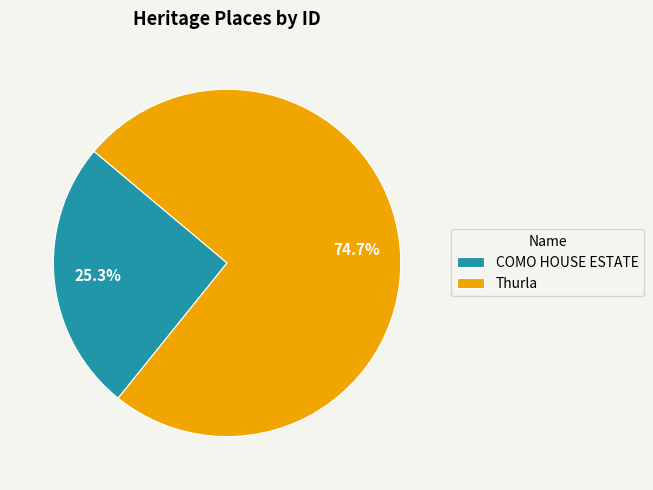

Approximately how many times larger is the value at COMO HOUSE ESTATE compared to Thurla?

0.3